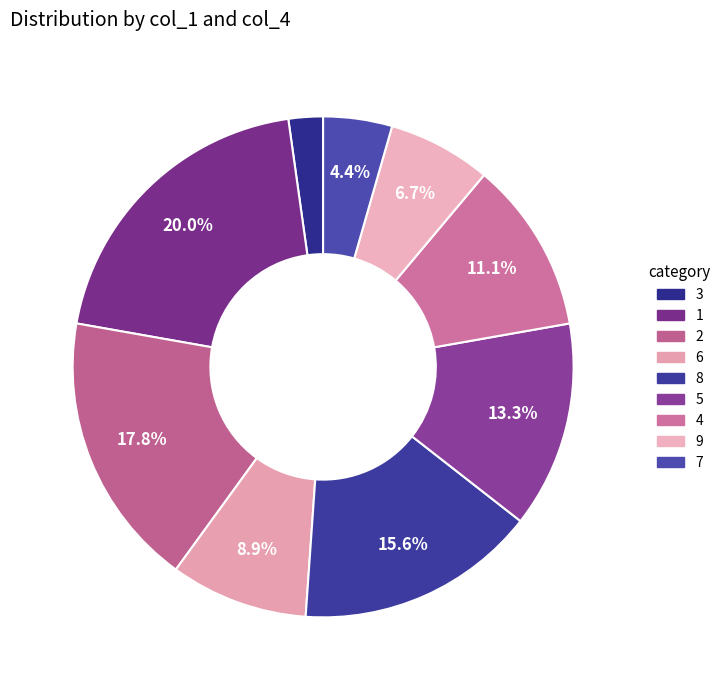

What is the total percentage of 1 and 9?

26.7%